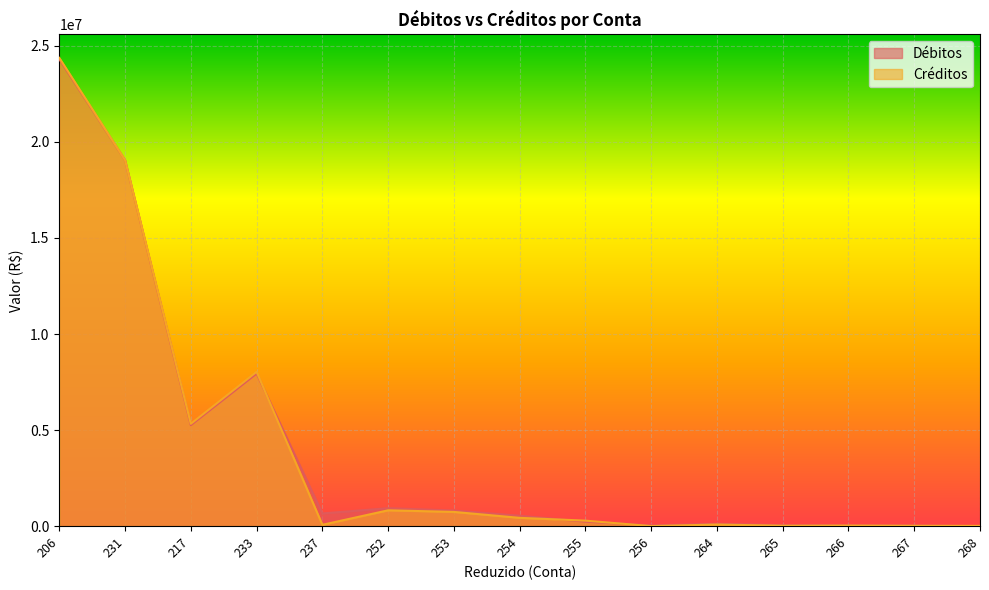

At which category does the chart reach its peak across all series?

206